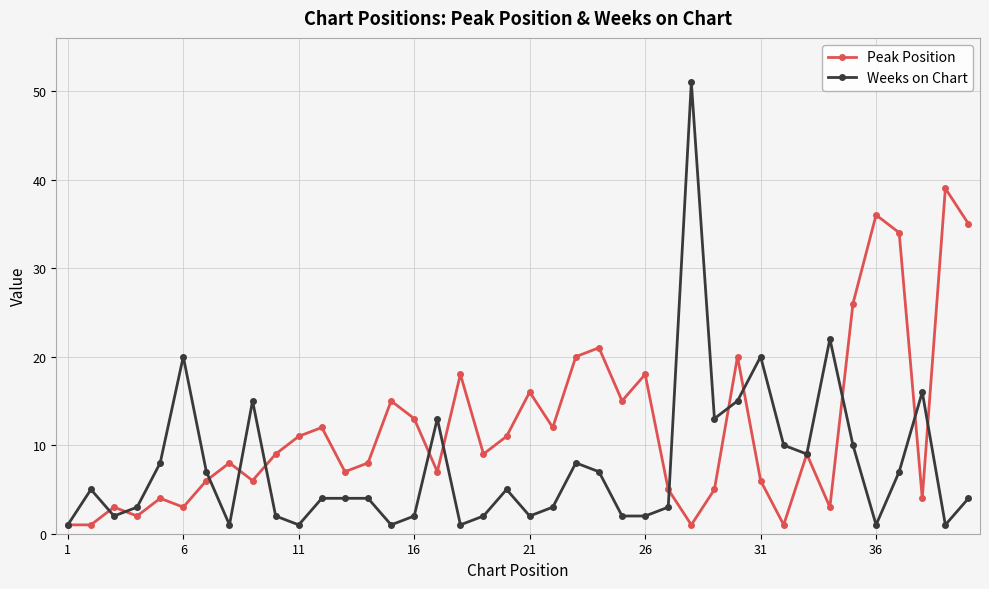

What is the average value of the Weeks on Chart series?

8